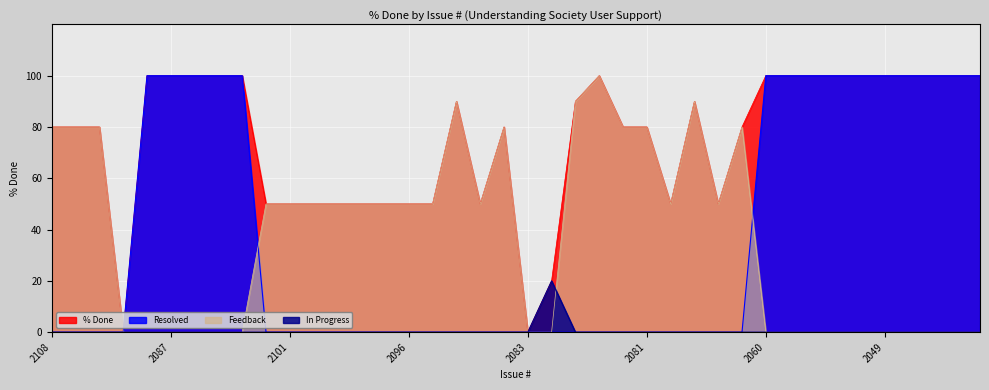

What is the value of the Feedback point at the 29th from the left?

50